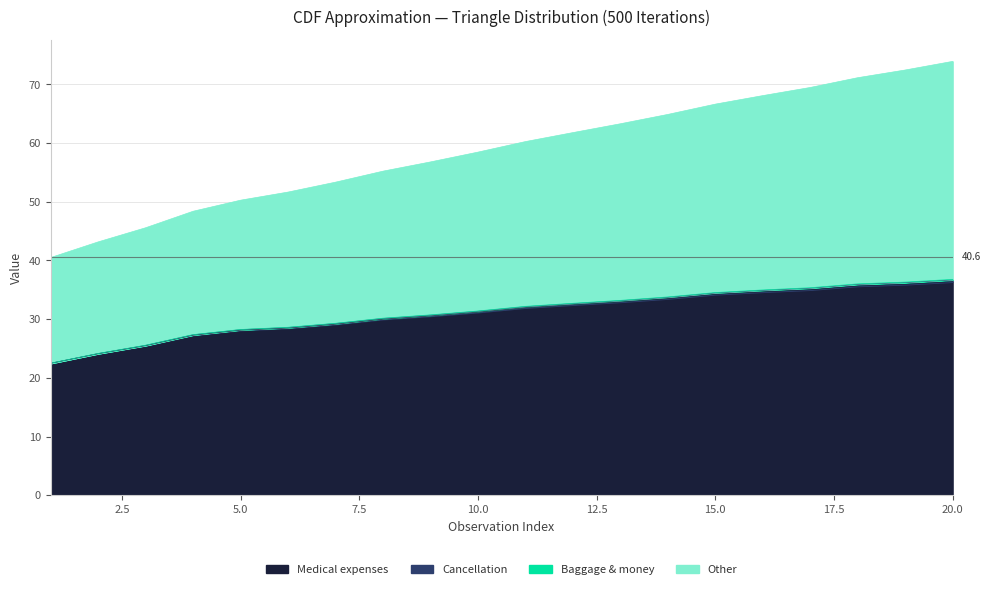

What is the maximum value for Medical expenses?

36.4